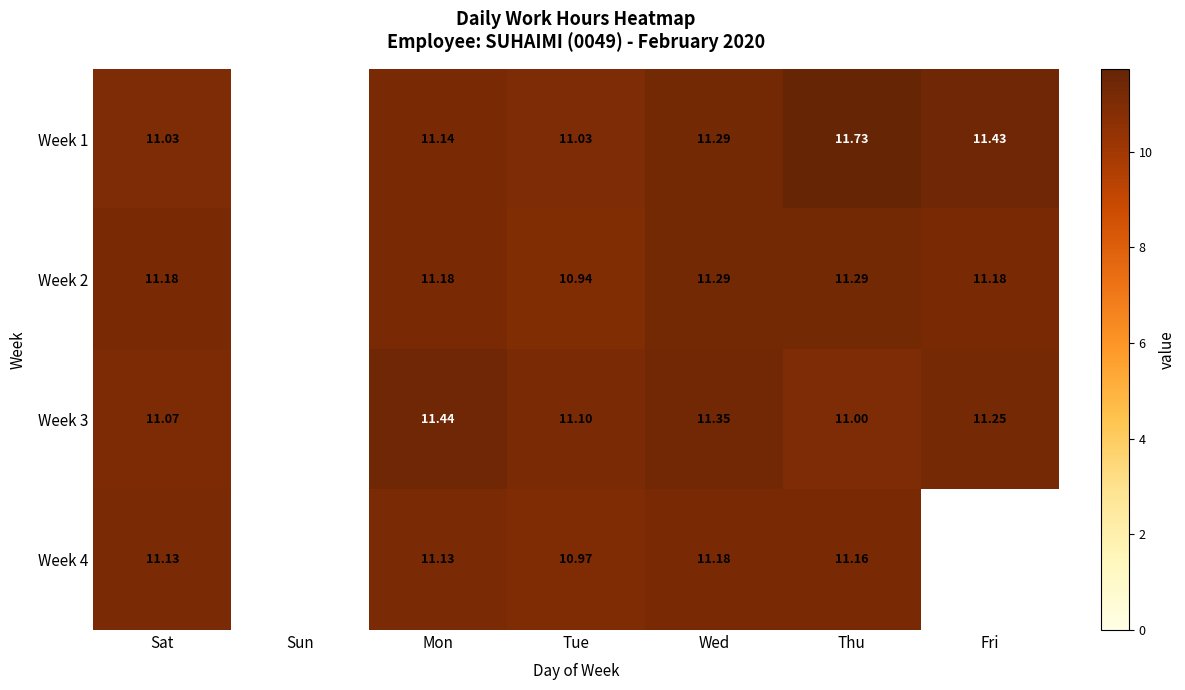

At which label does Week 3 first exceed 11?

Sat